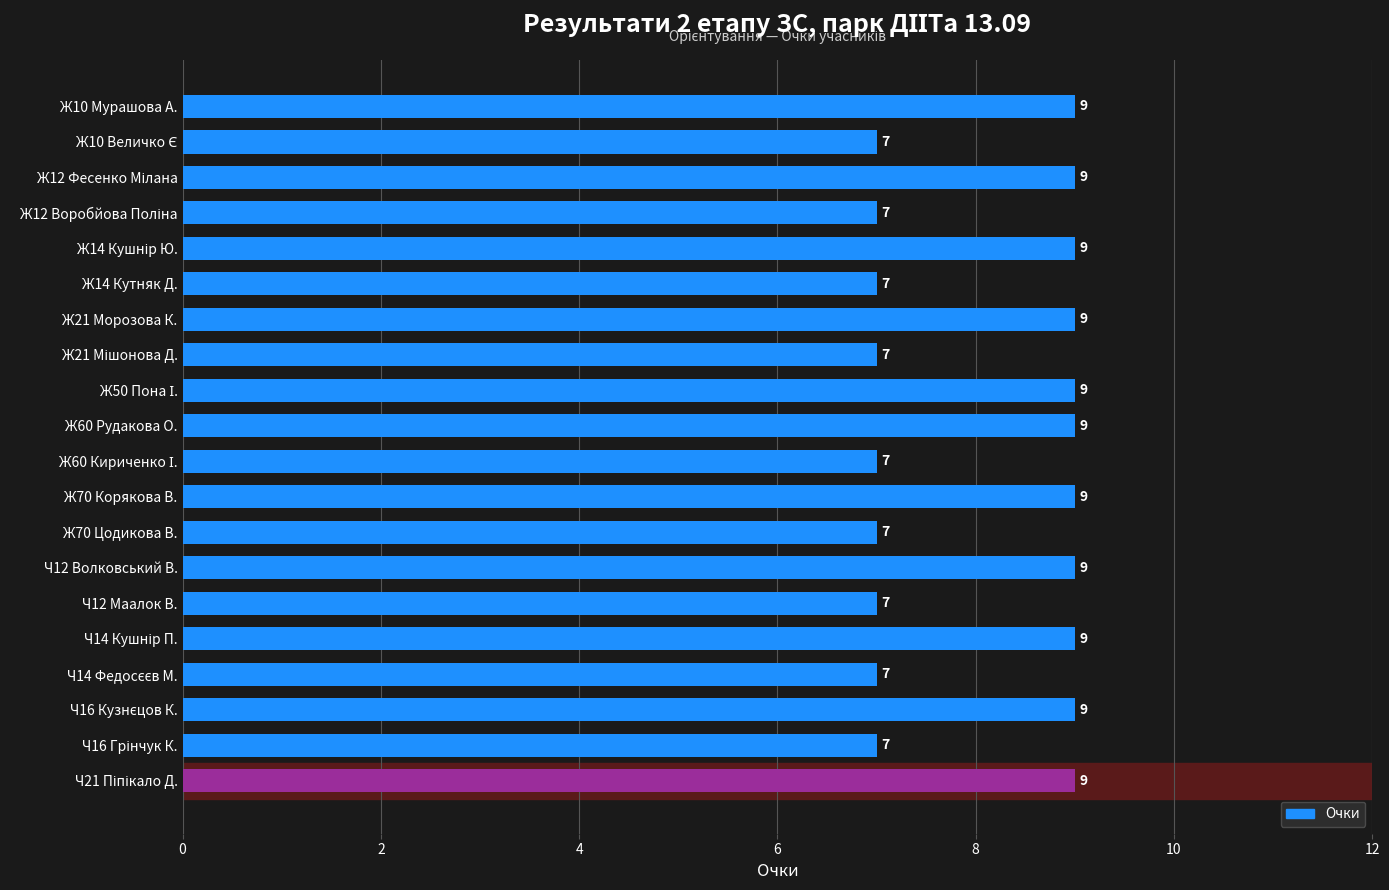

What is the average value?

8